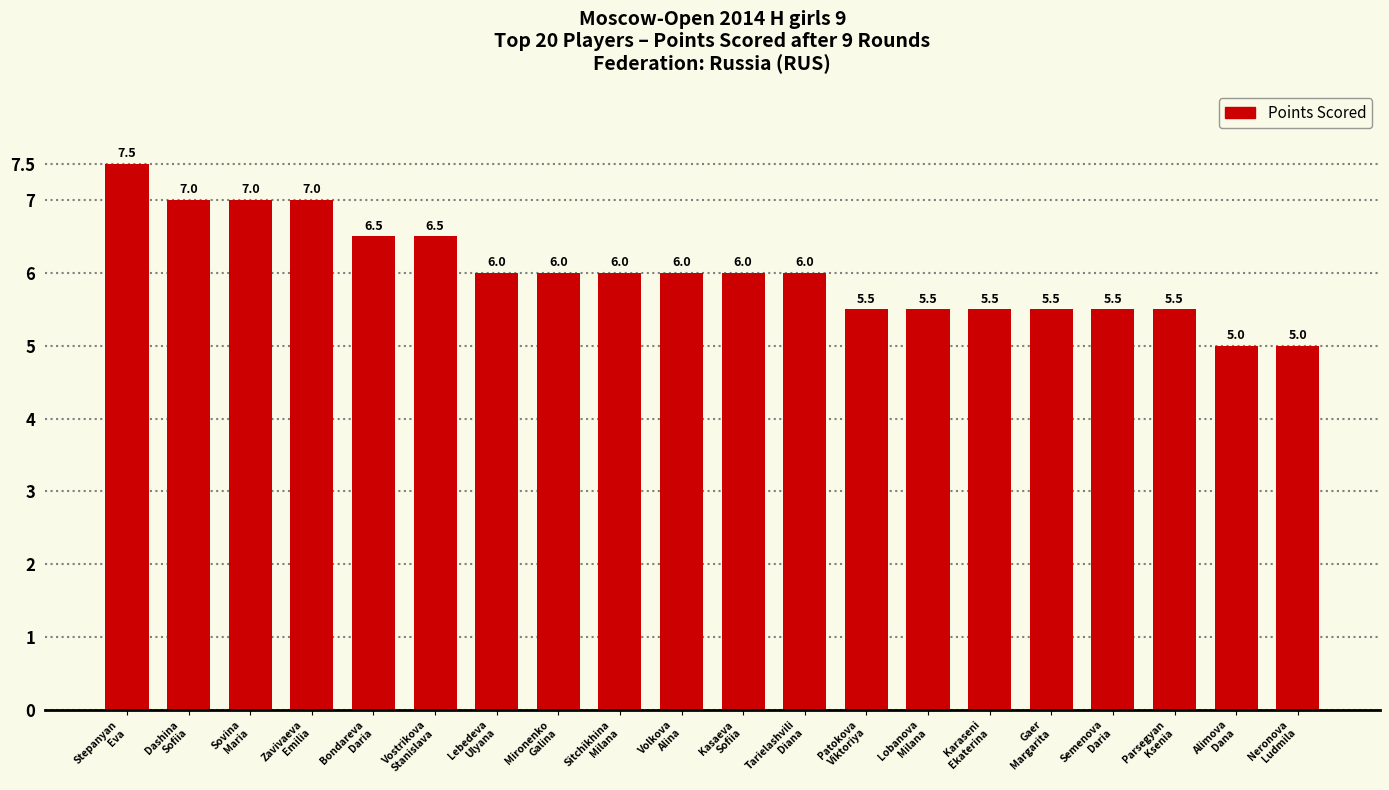

What position from the right is Dashina
Sofiia?

19